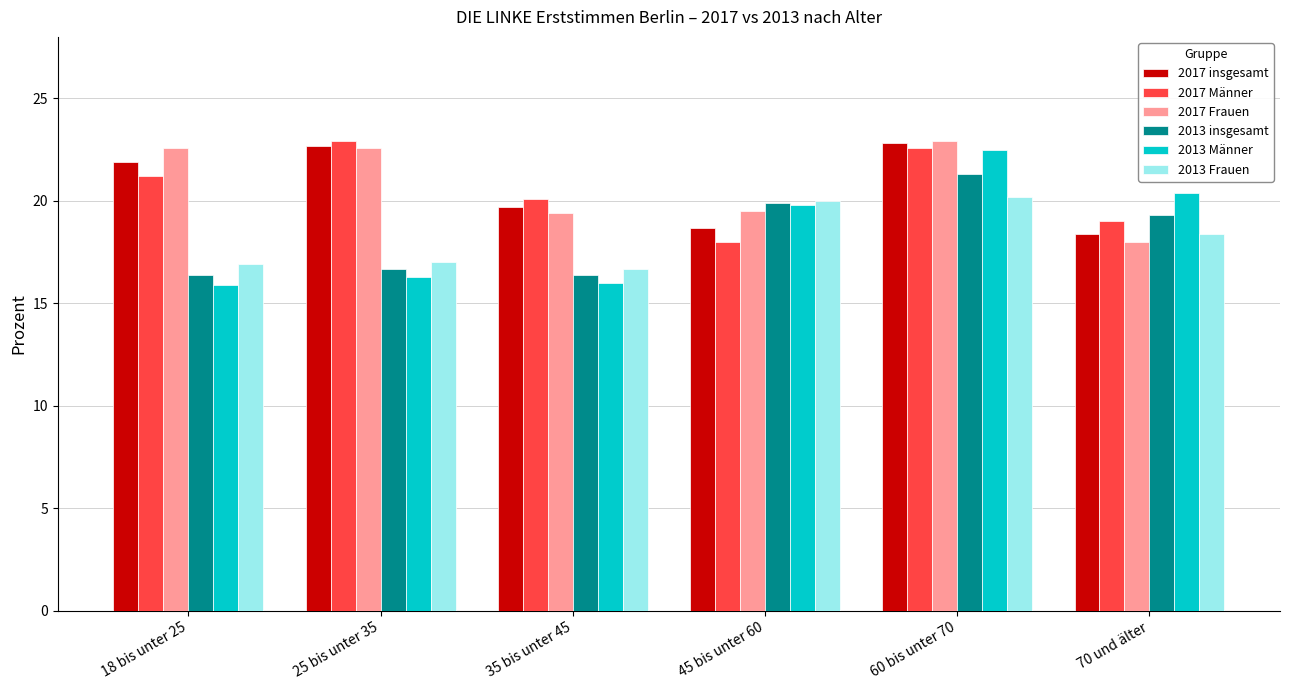

What is the difference between the 2013 Frauen values at 45 bis unter 60 and 35 bis unter 45?

3.3